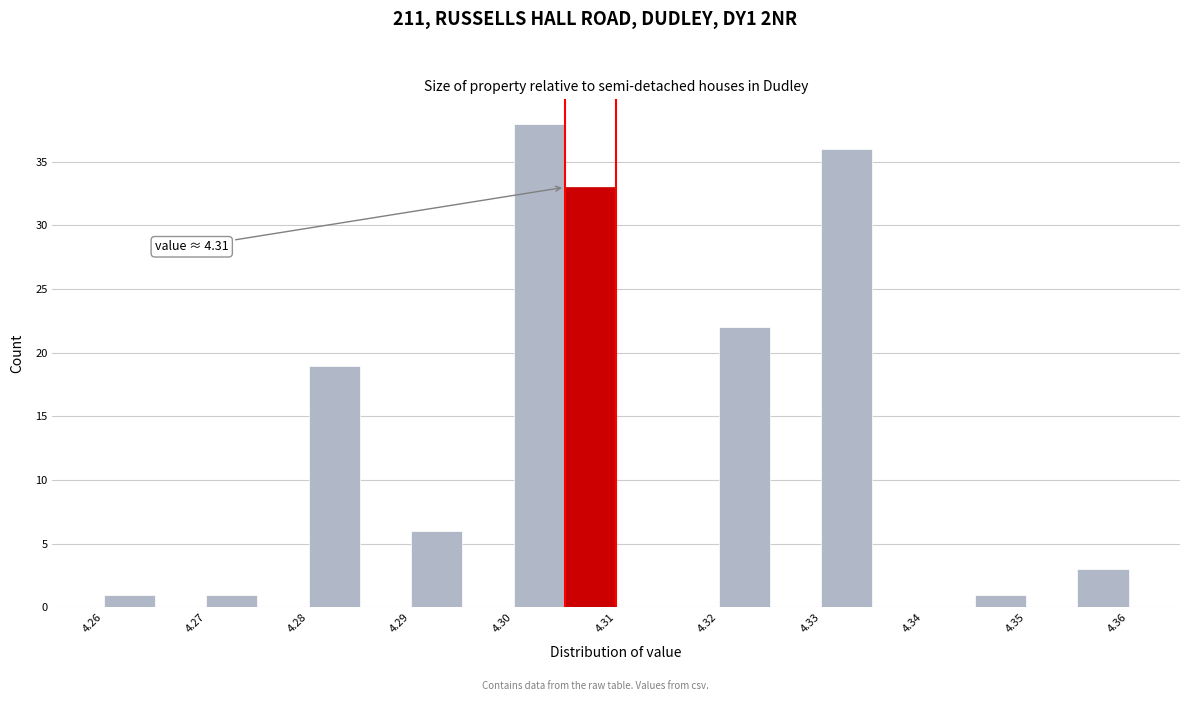

Over which range of the x-axis is the bar tallest?

4.300 to 4.305